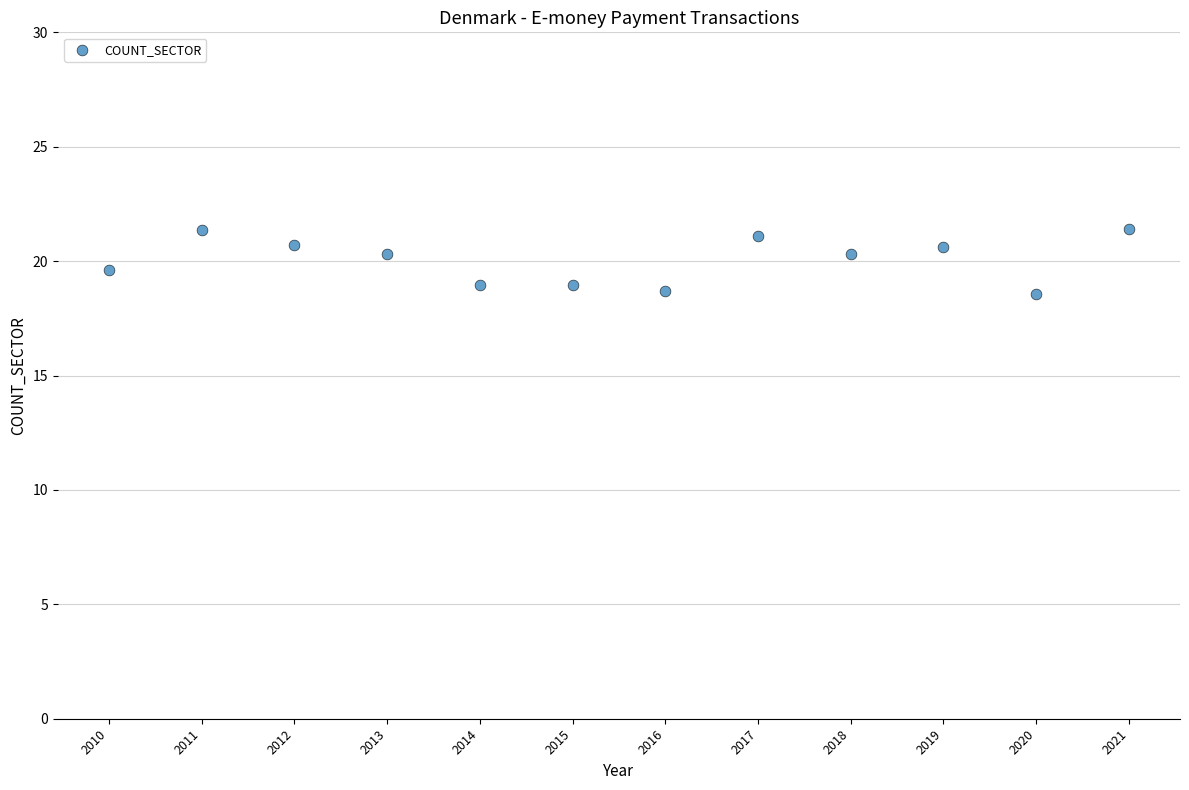

What is the average X value?

2015.5